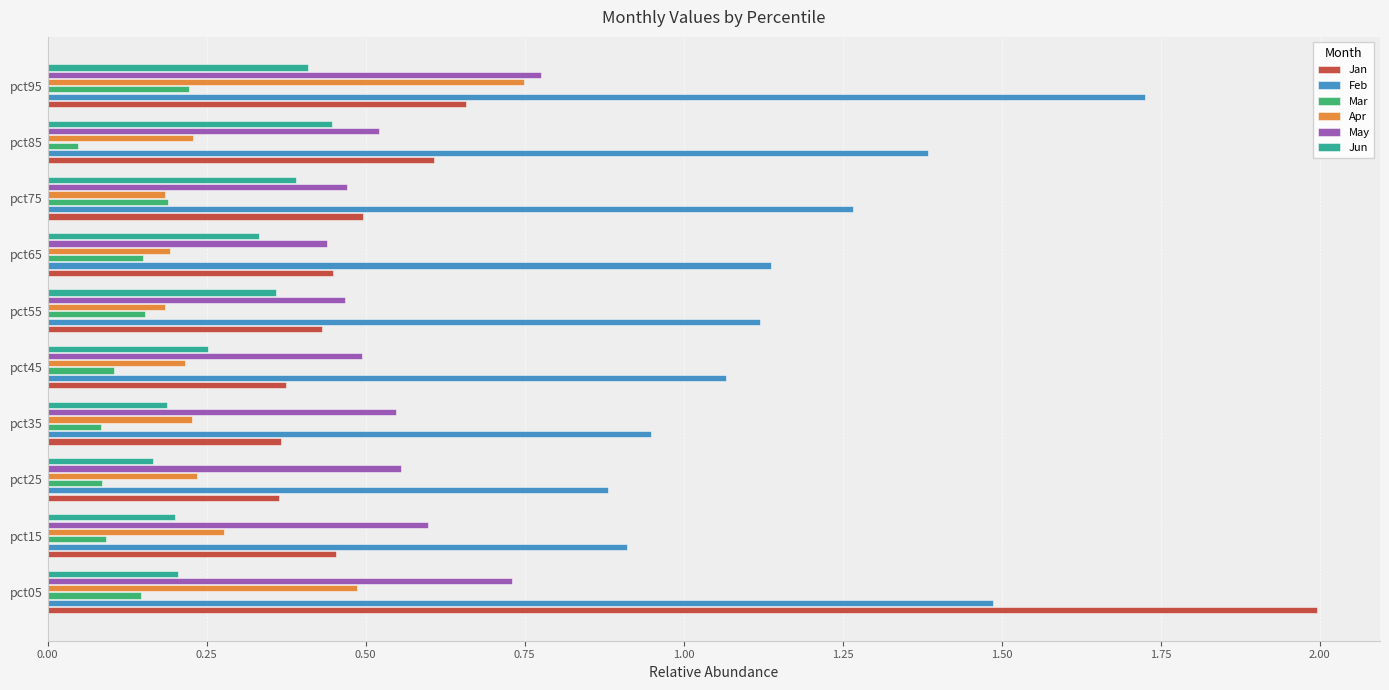

What is the maximum value shown in the chart?

2.0